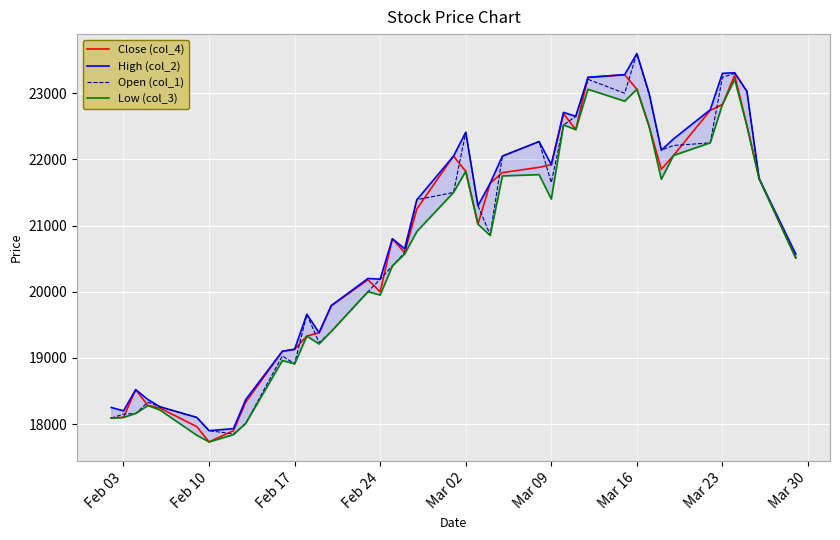

What is the minimum value for Close (col_4)?

17730